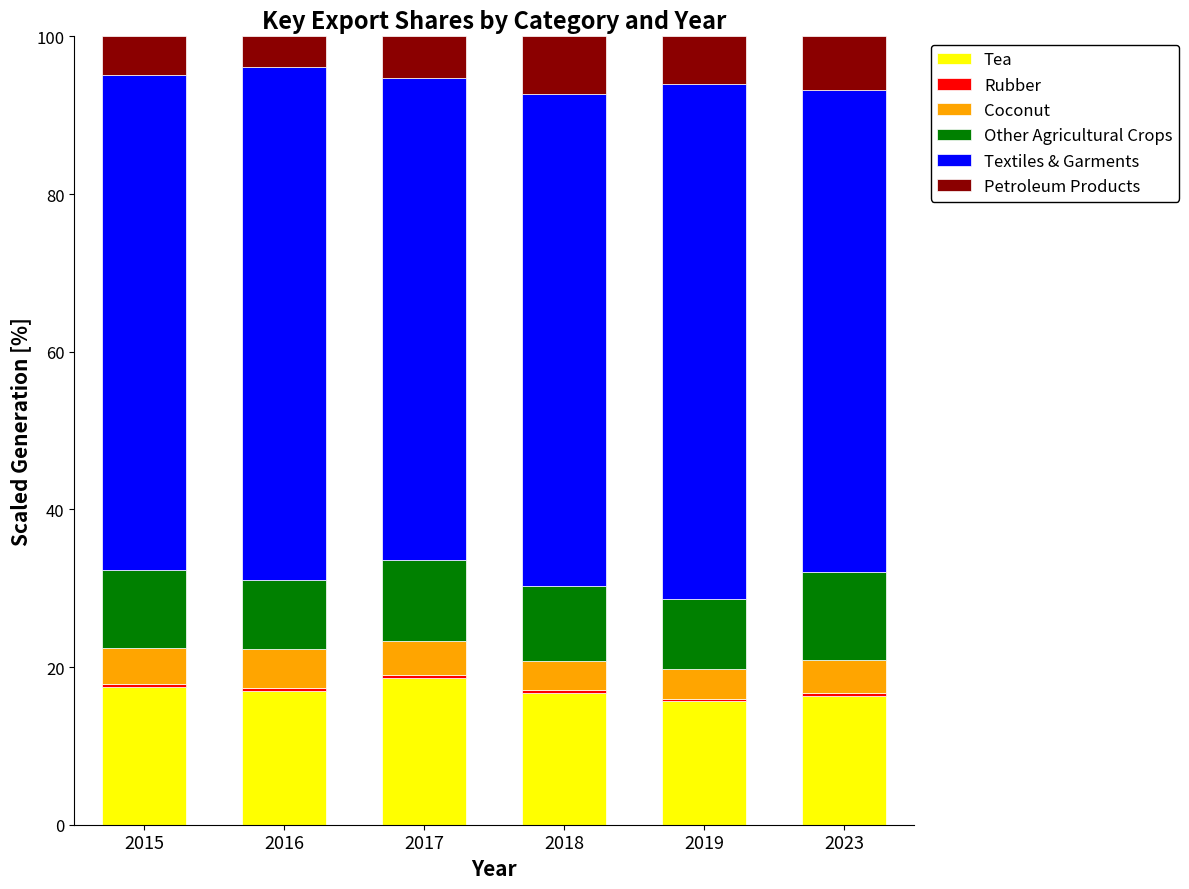

What is the highest value of the Tea series?

18.6